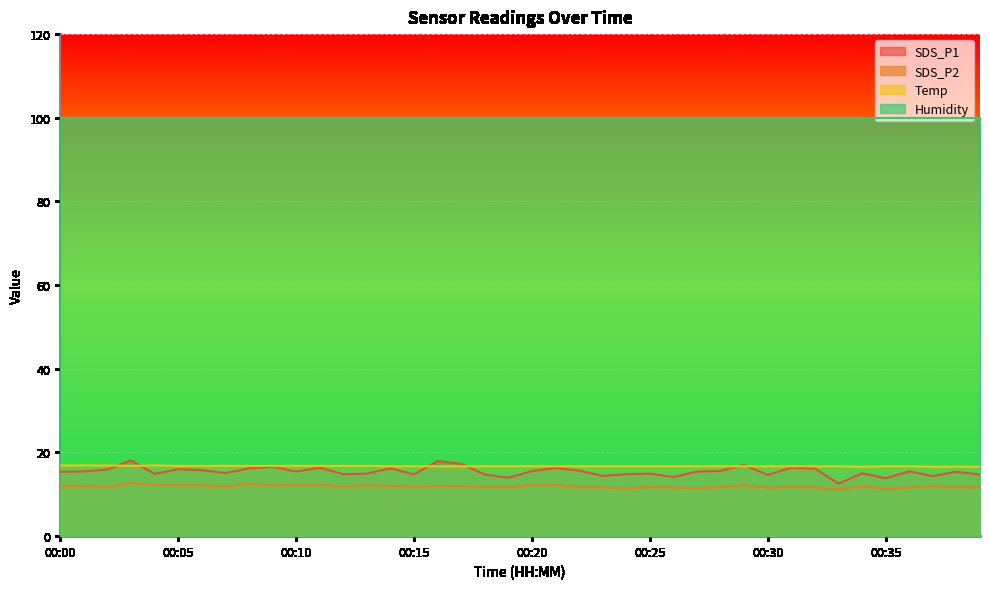

How many lines are shown in the chart?

4